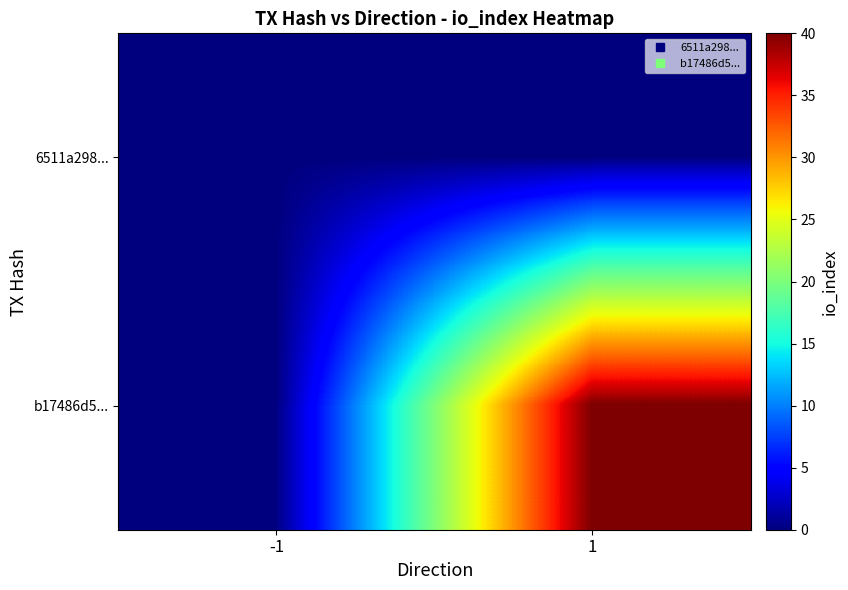

At how many categories does at least one series exceed 24?

1